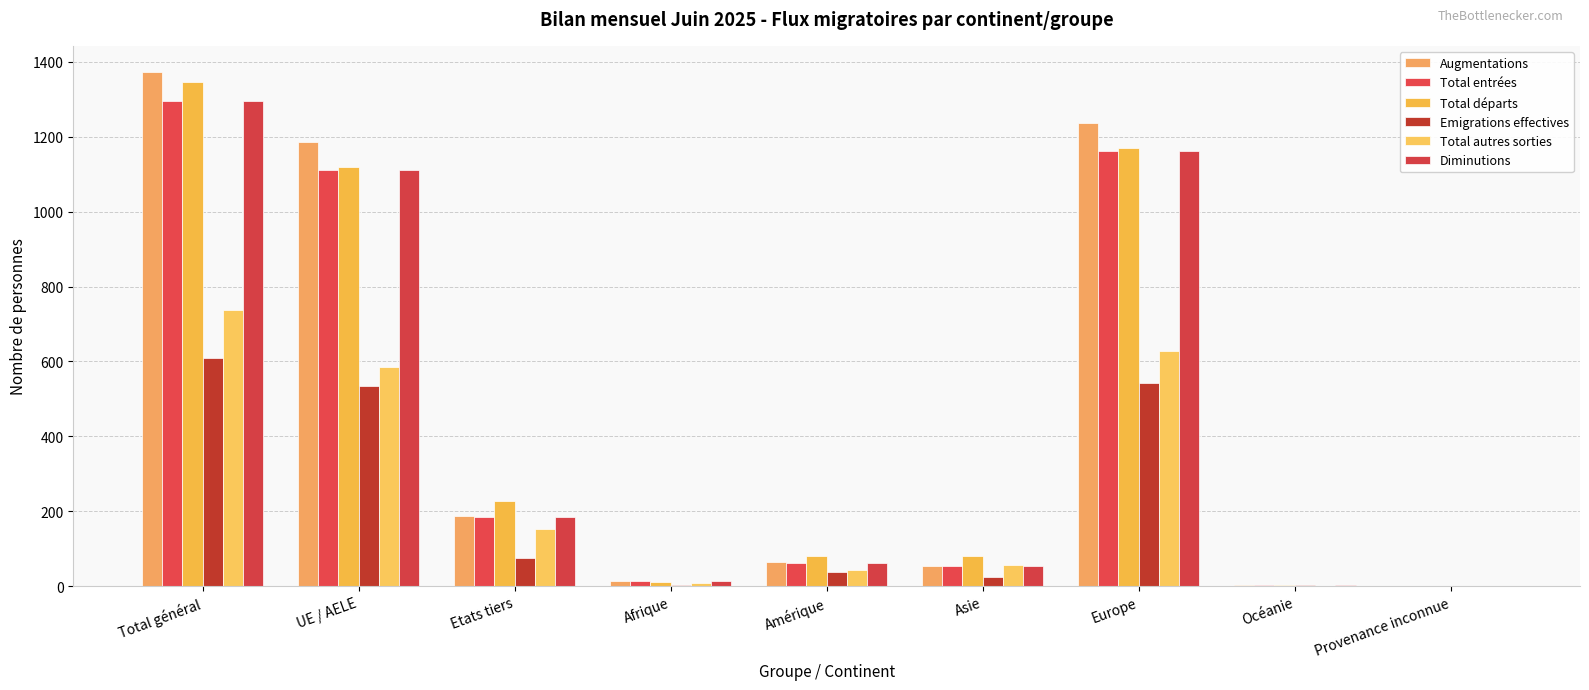

What is the total value across all series at Etats tiers?

1011